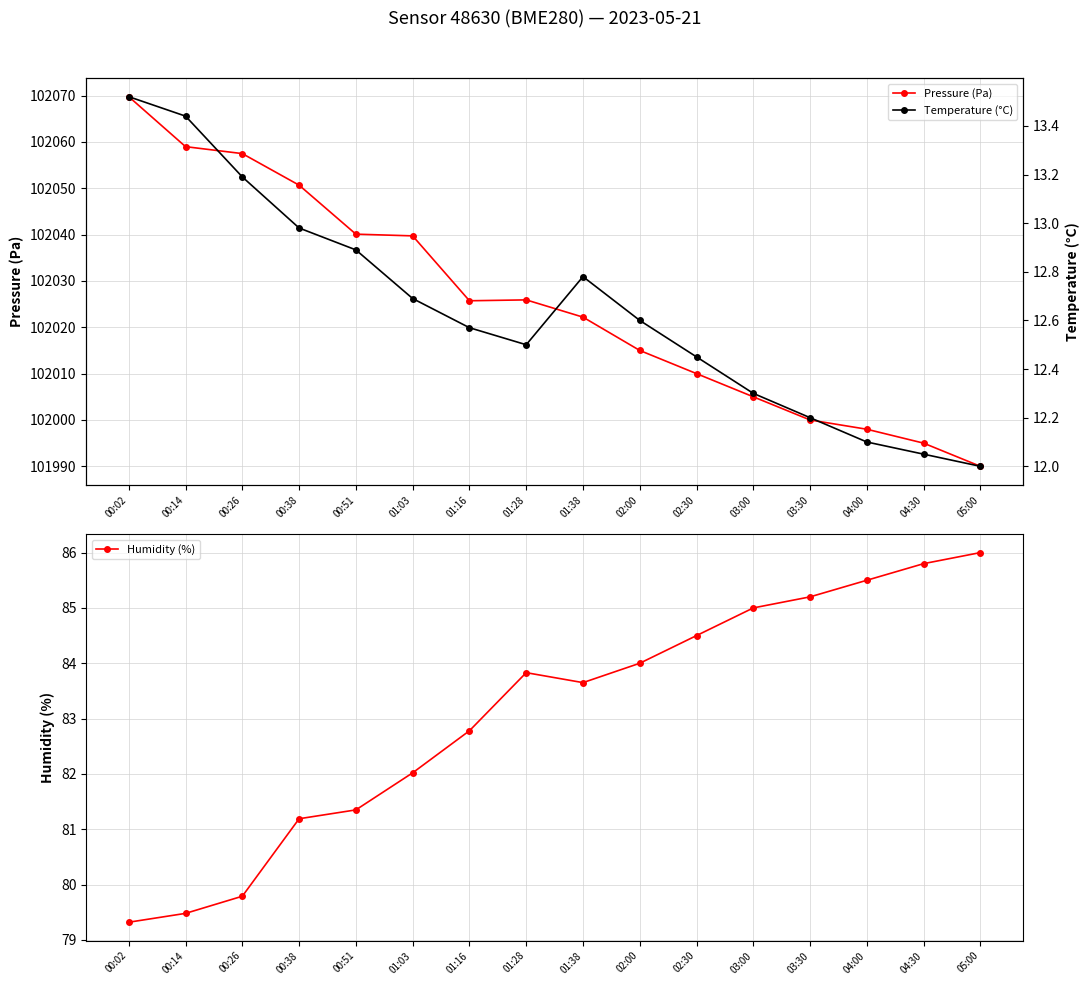

The Temperature (°C) series shows 4.5 at 01:28. True or false?

False